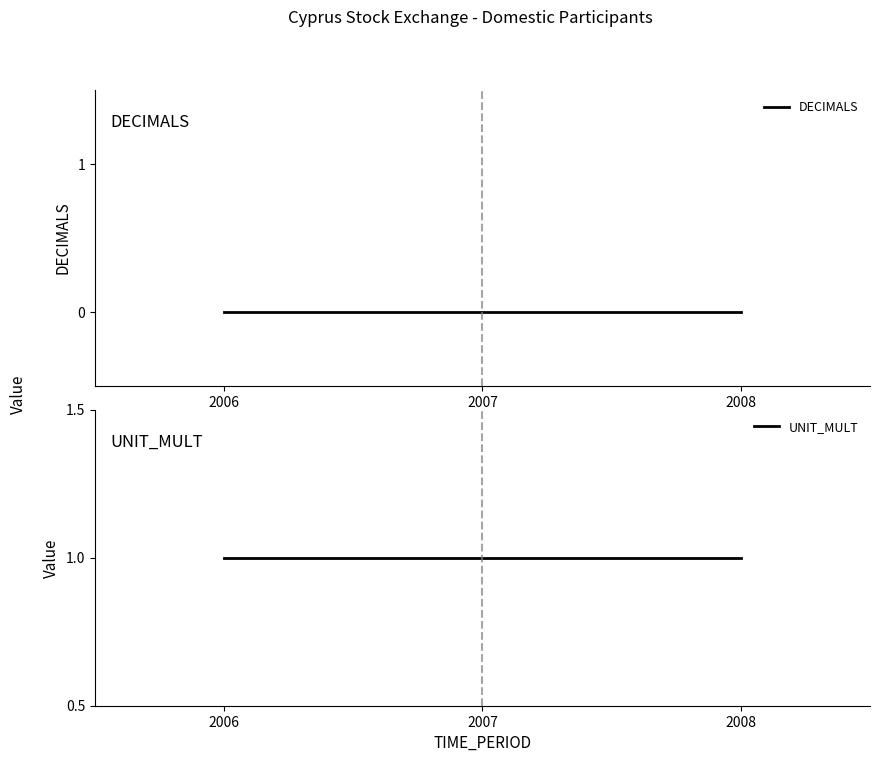

At which category does the chart reach its peak across all series?

2006